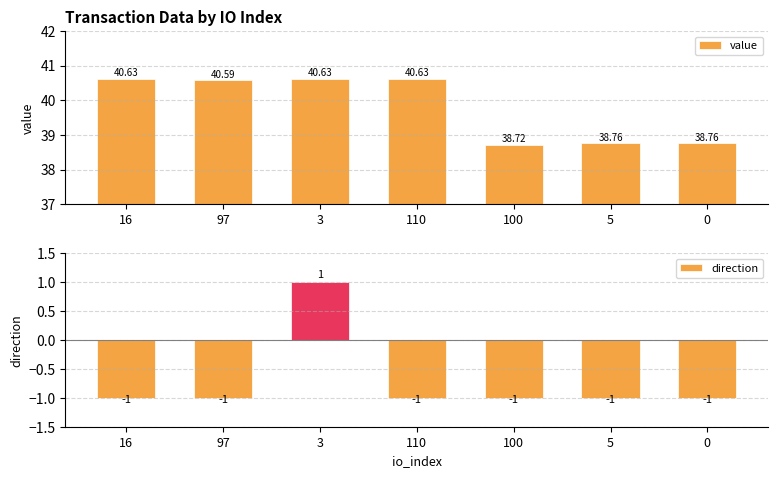

Which category has the lowest value in the value series?

100